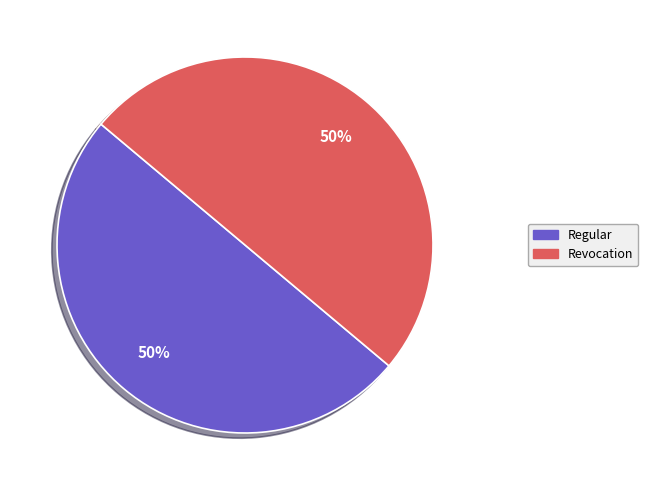

To the nearest percent, what portion does Regular represent?

50%